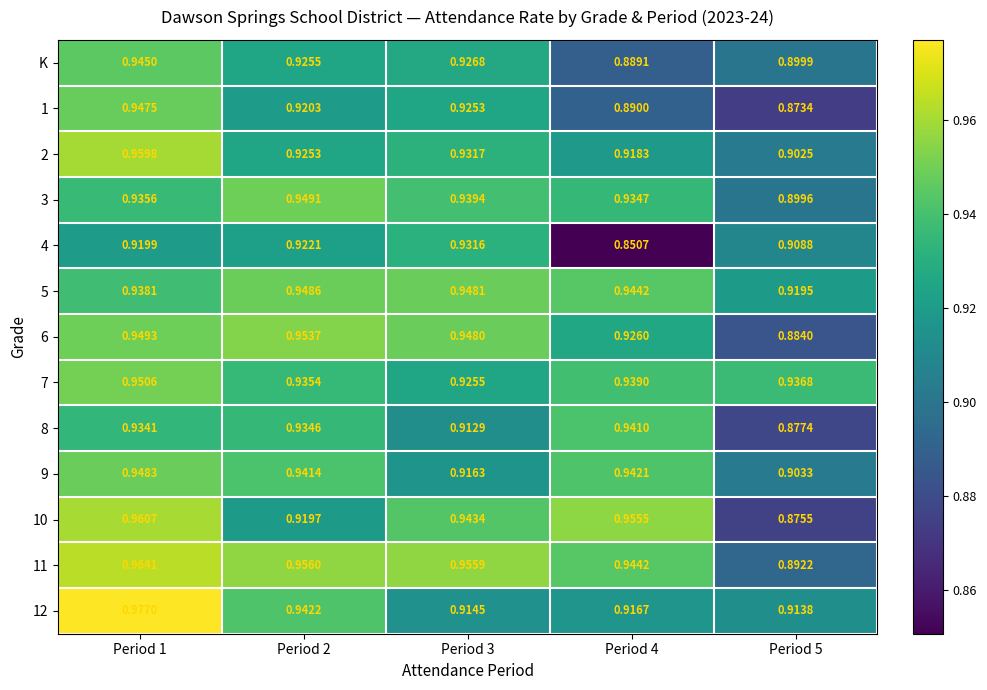

Is the value of 1 at Period 3 greater than the value of 10 at Period 1?

No